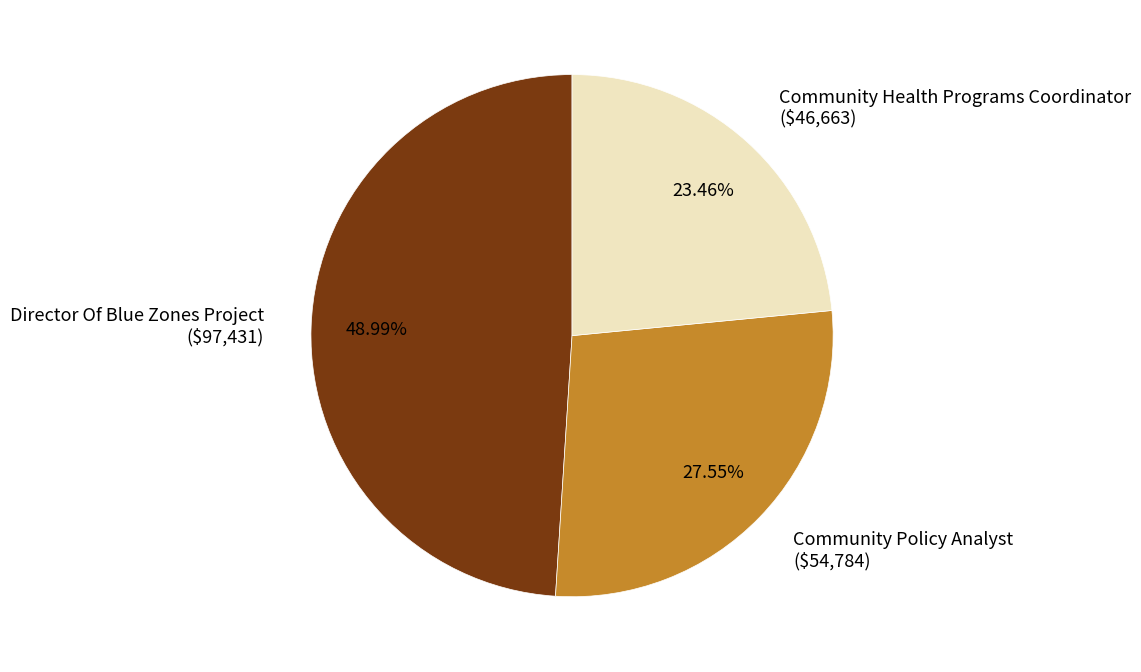

Does Director Of Blue Zones Project ($97,431) account for over 50% of the chart?

No